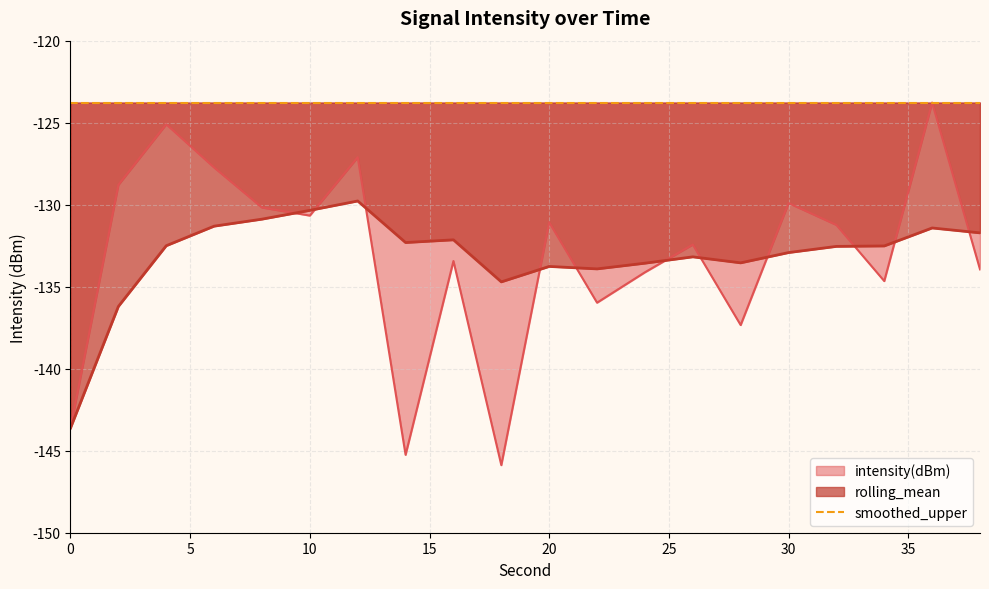

What is the lowest value of the rolling_mean series?

-143.6